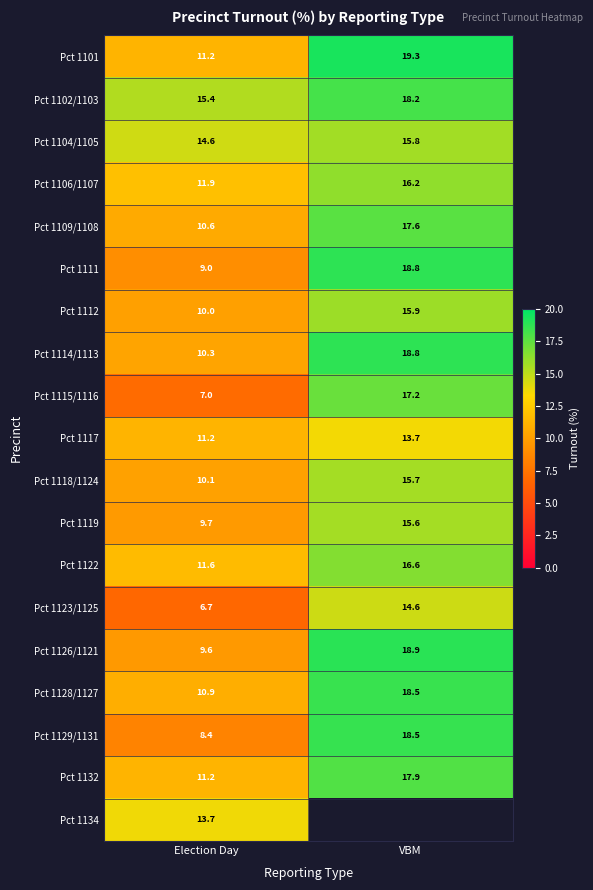

How many data points in Pct 1119 are above 15?

1